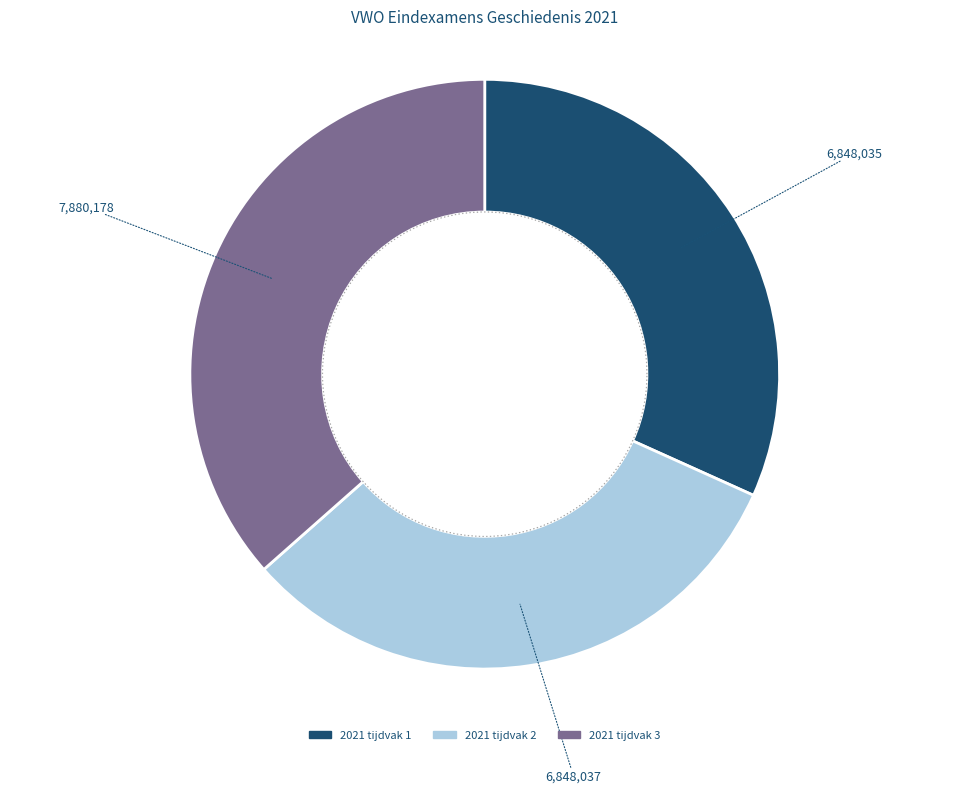

Which category has the biggest portion of the pie?

2021 tijdvak 3